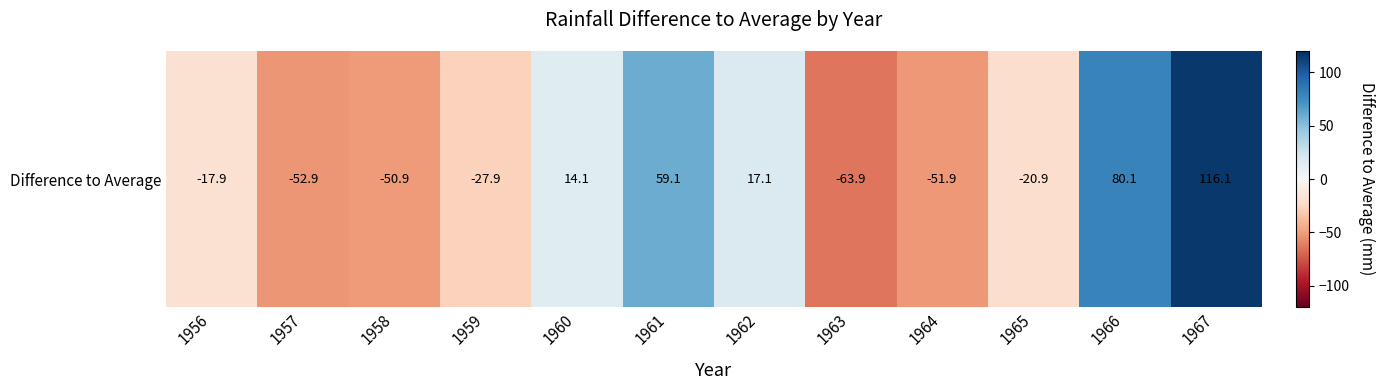

Rank the categories by value from lowest to highest.

1963, 1957, 1964, 1958, 1959, 1965, 1956, 1960, 1962, 1961, 1966, 1967